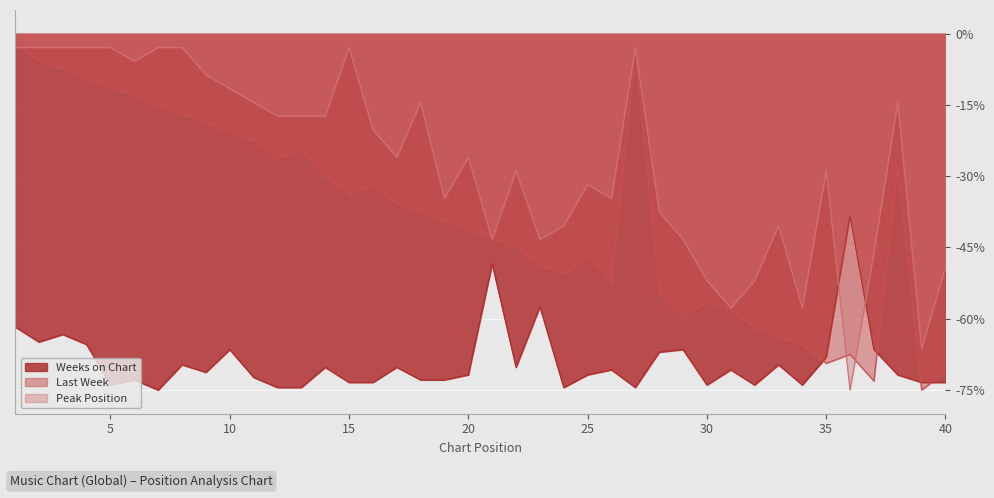

Does the chart display data point markers on the line(s)?

No